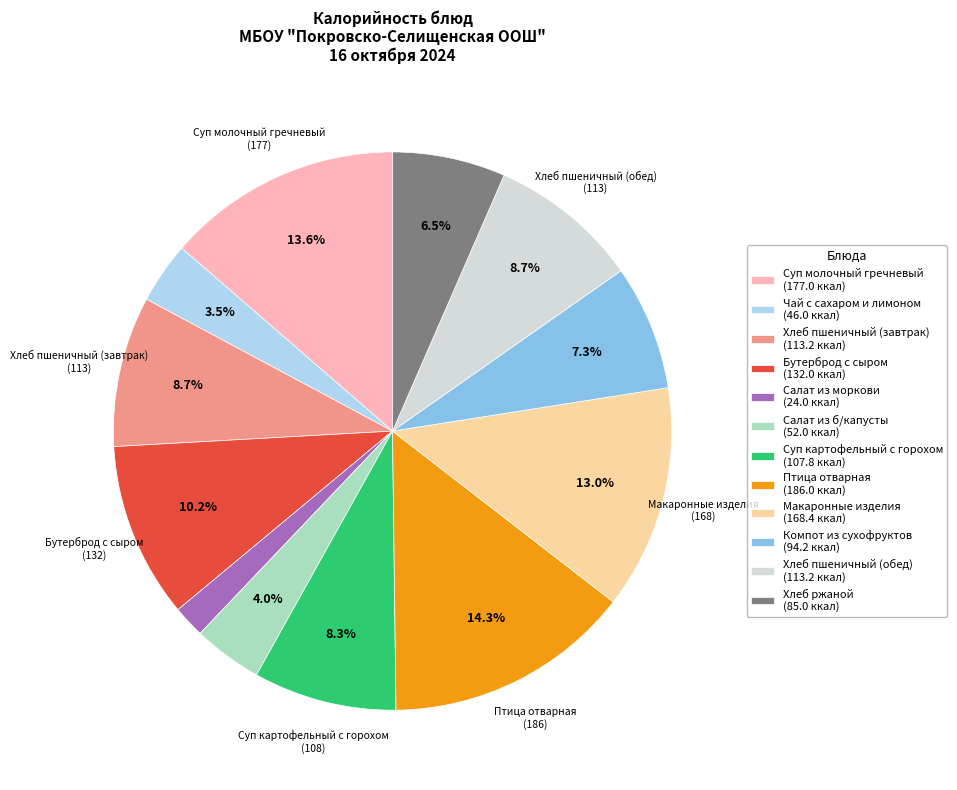

What is the ratio of the value at Суп молочный гречневый to the value at Птица отварная?

1.0